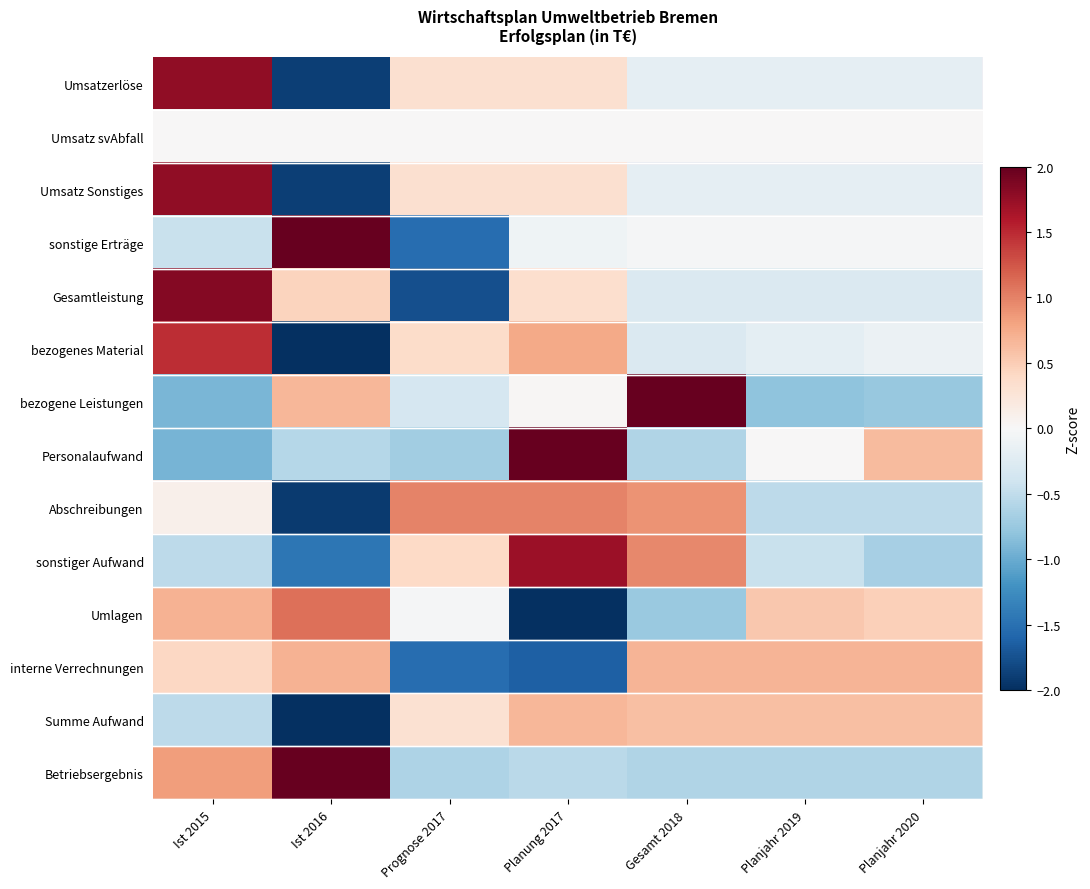

What is the spread (max minus min) of values at Prognose 2017?

2.7